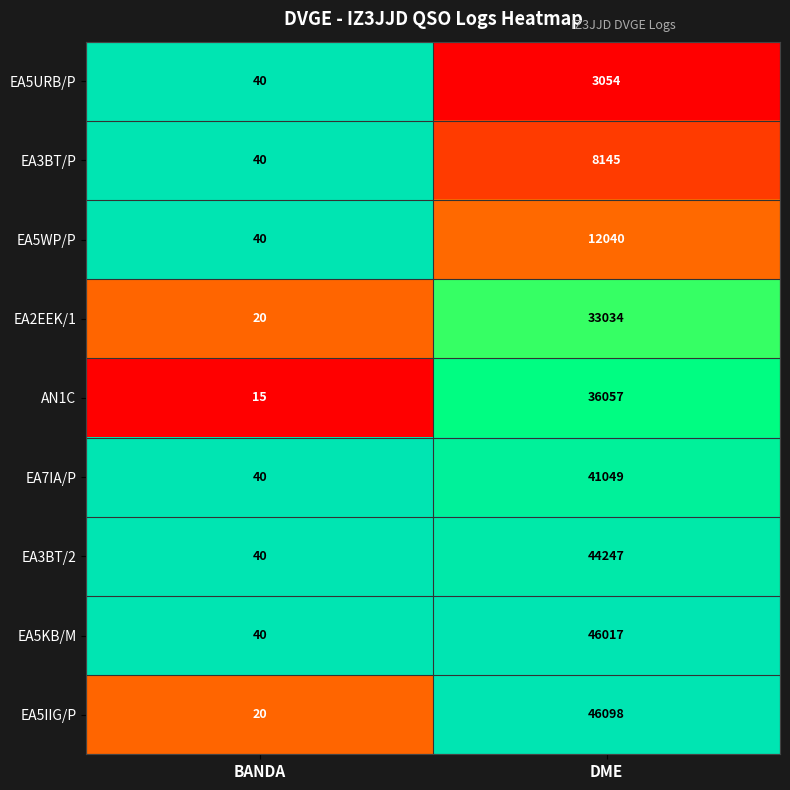

What is the difference between the EA5IIG/P values at BANDA and DME?

46078